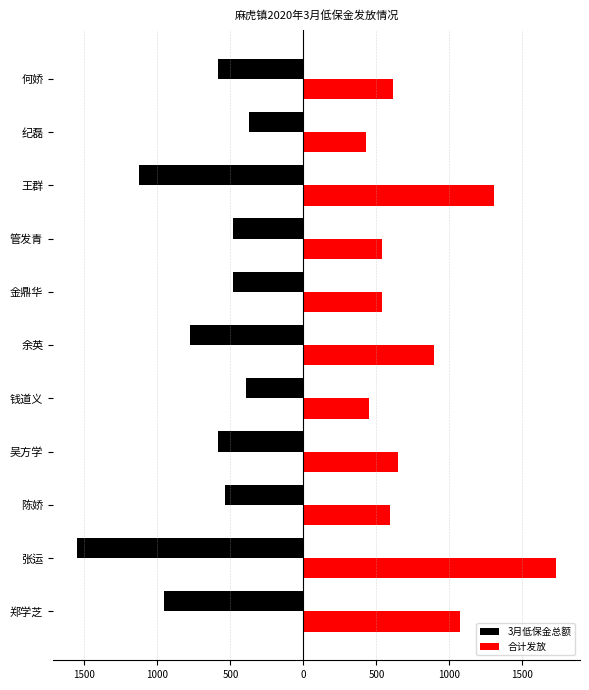

What are all the series names shown in the legend?

3月低保金总额, 合计发放